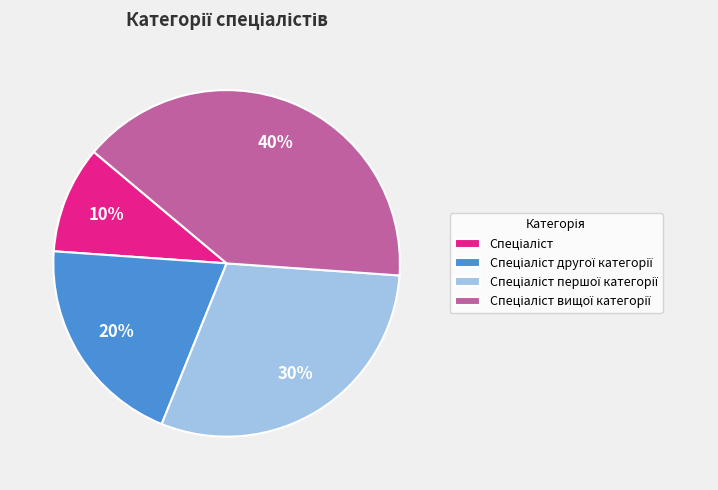

To the nearest percent, what is the difference between the largest and smallest slice percentages?

30%